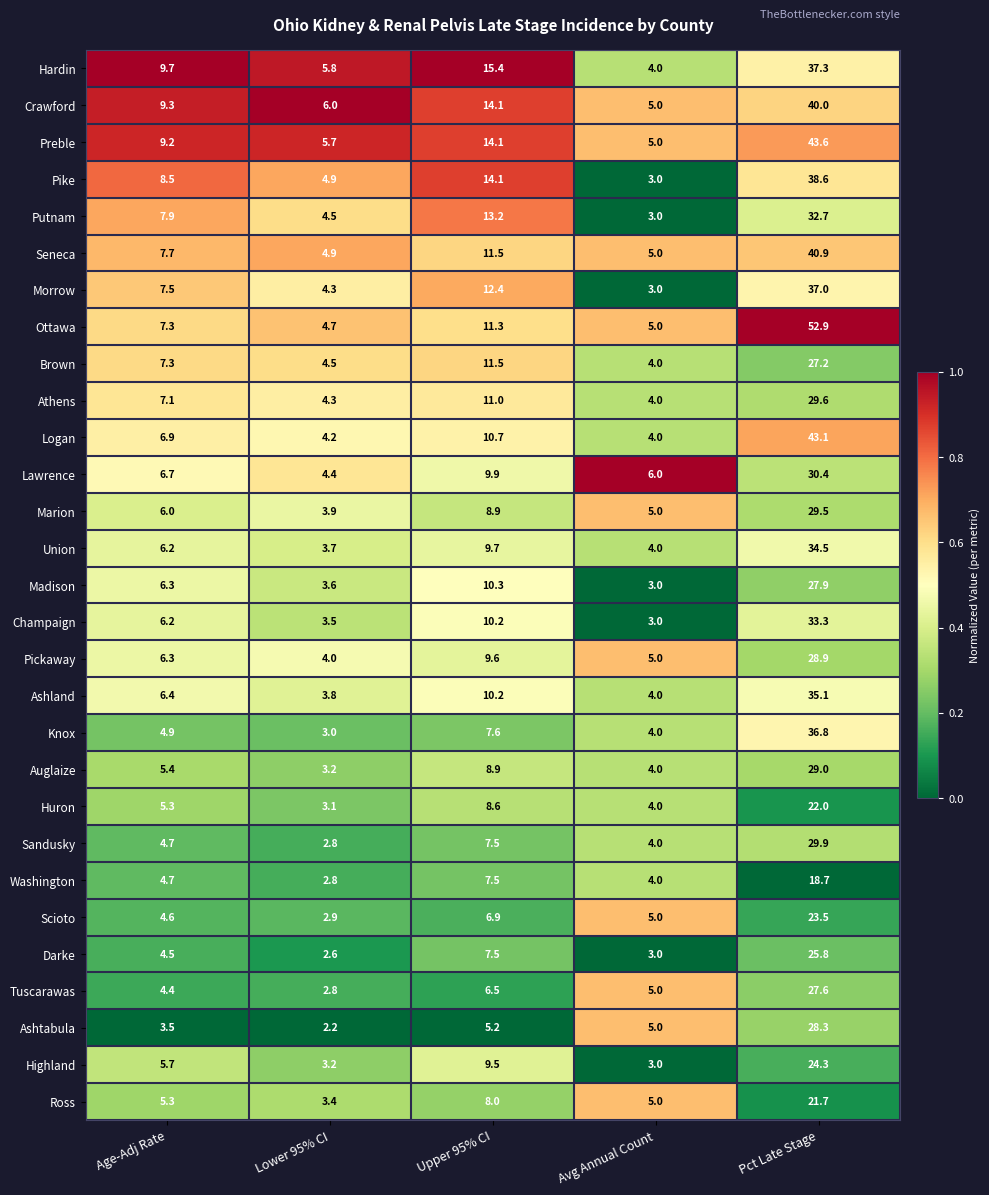

What is the difference between the highest and lowest values at Pct Late Stage?

34.2